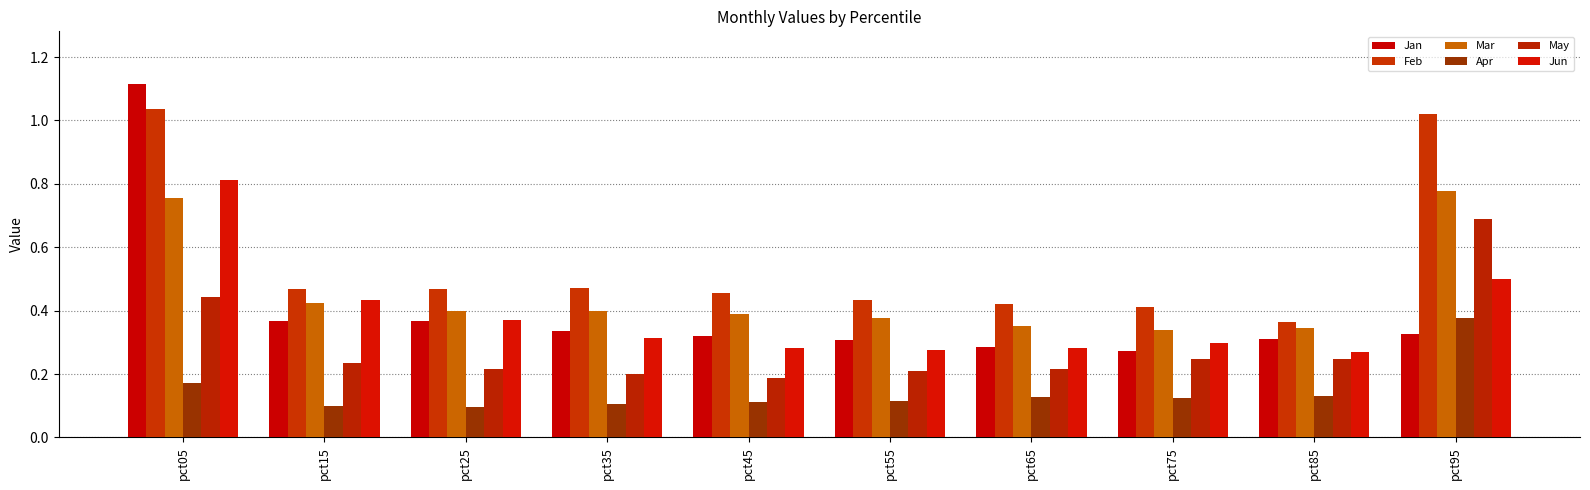

Which label corresponds to the largest value in the chart?

pct05